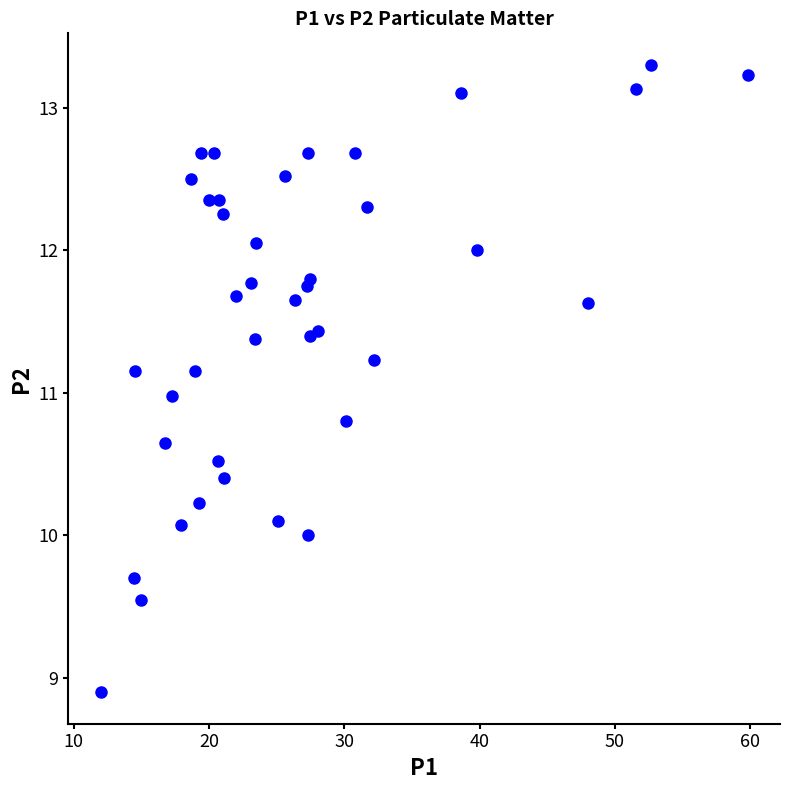

What is the range of Y values (max minus min)?

4.4